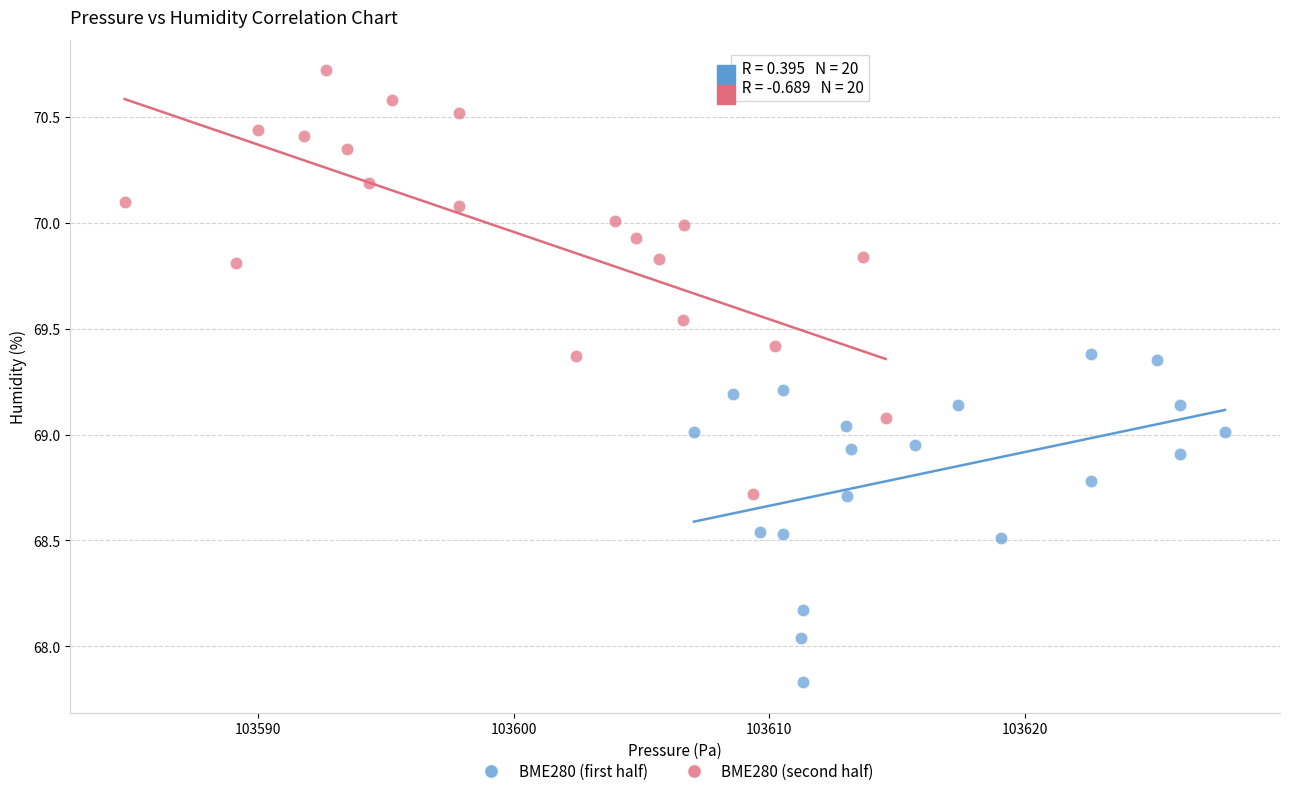

Which series contains the lowest Y value?

BME280 (first half)